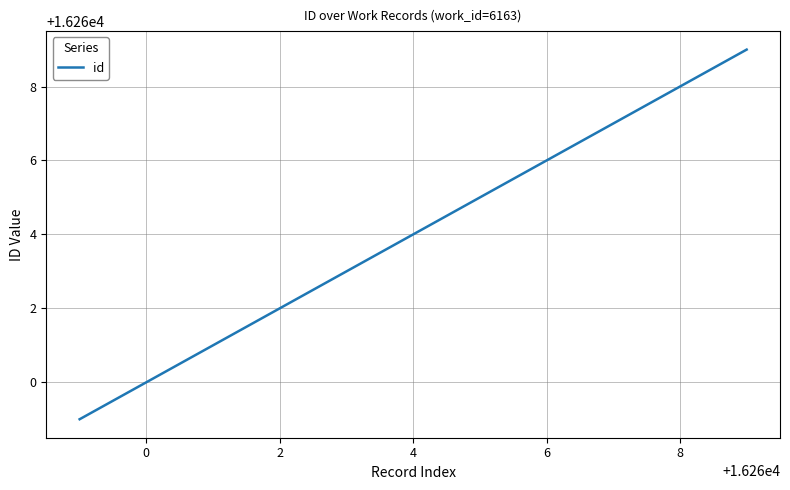

What is the difference between the maximum and minimum values?

10